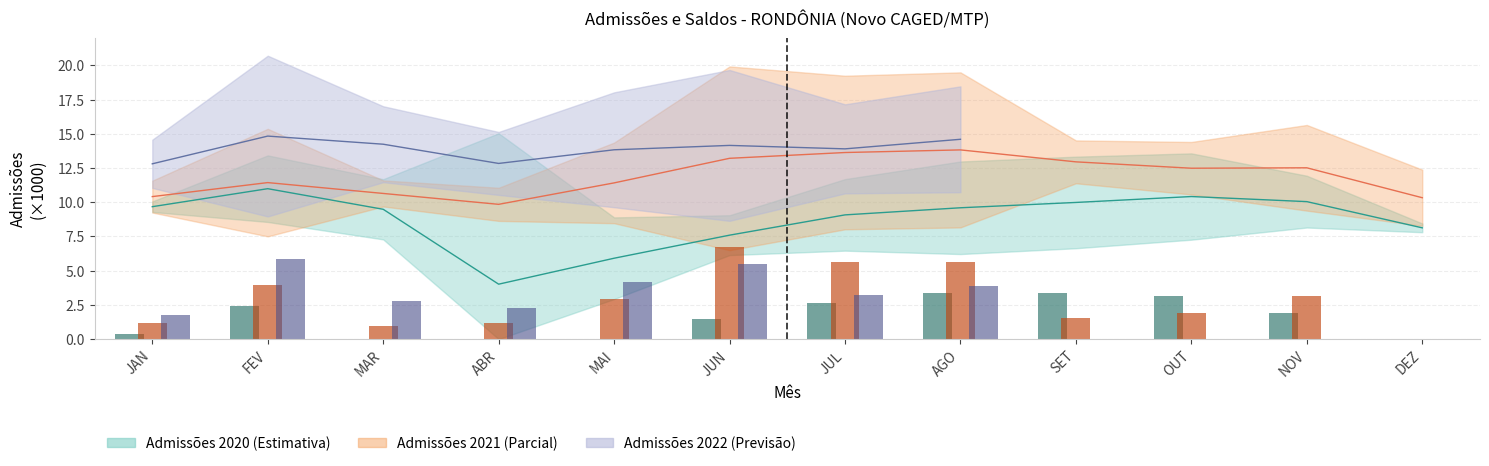

What is the total value across all series at SET?

22.9